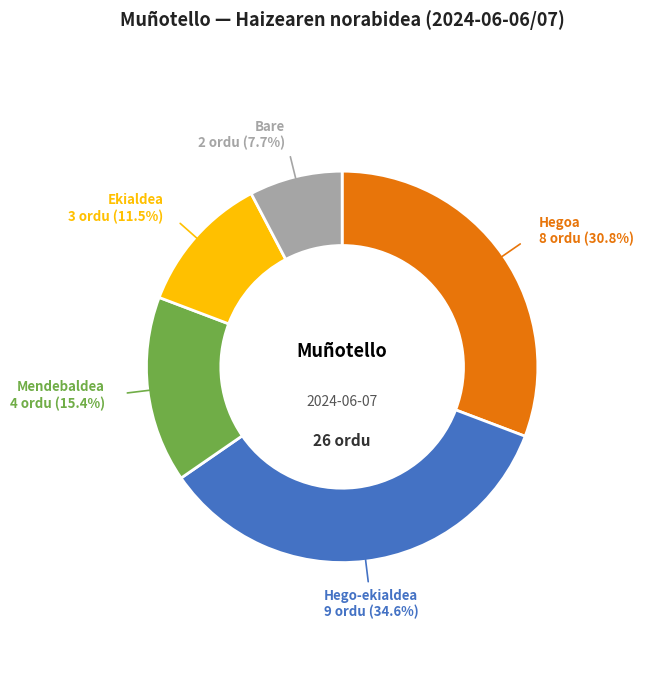

Is there a majority slice in this chart?

No